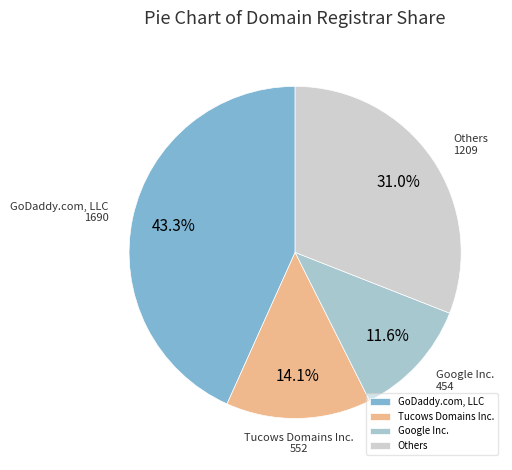

Approximately how many times larger is the value at Tucows Domains Inc. compared to Others?

0.5